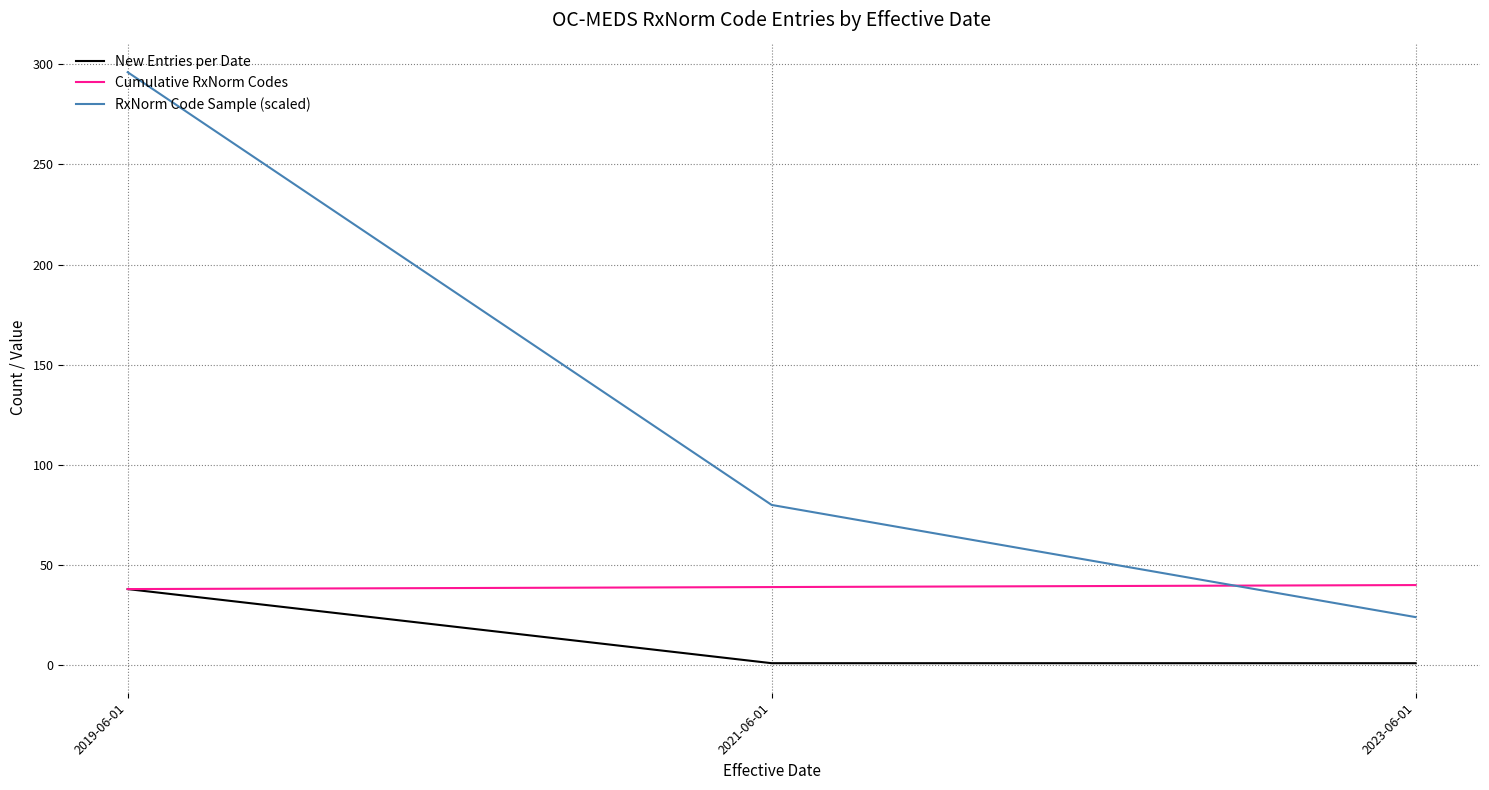

List the series in order of their overall mean, highest first.

RxNorm Code Sample (scaled), Cumulative RxNorm Codes, New Entries per Date